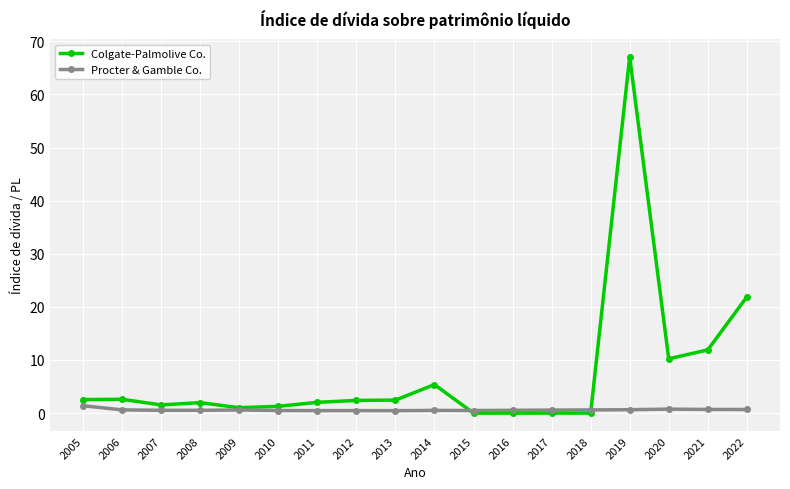

True or false: Procter & Gamble Co. and Colgate-Palmolive Co. intersect in this chart.

True